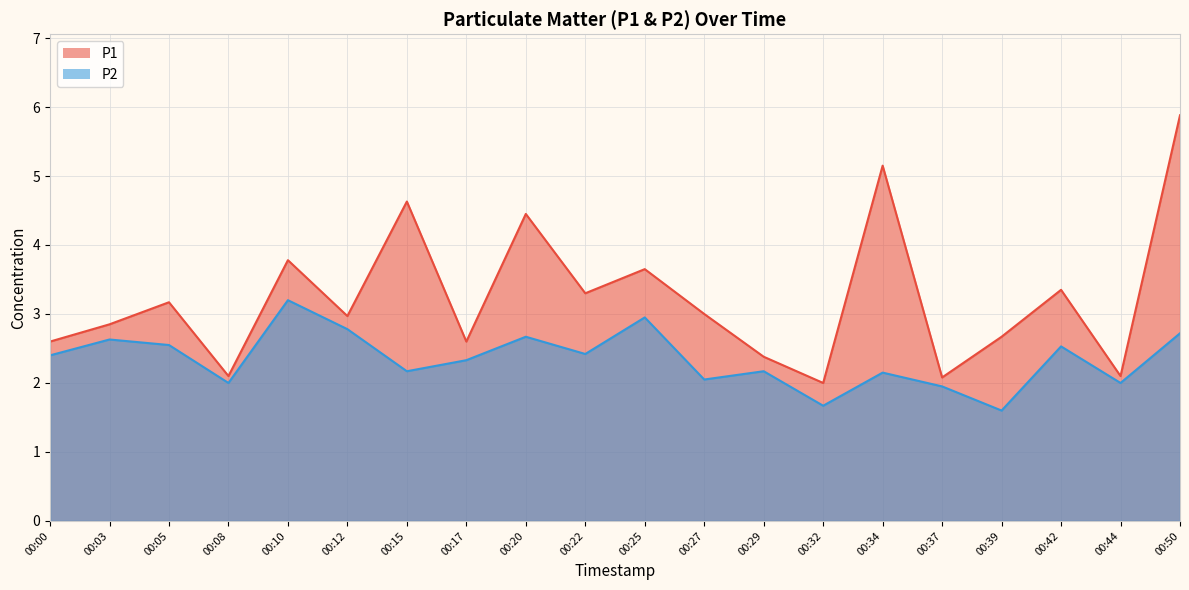

Between 00:05 and 00:32, which series saw the biggest shift?

P1